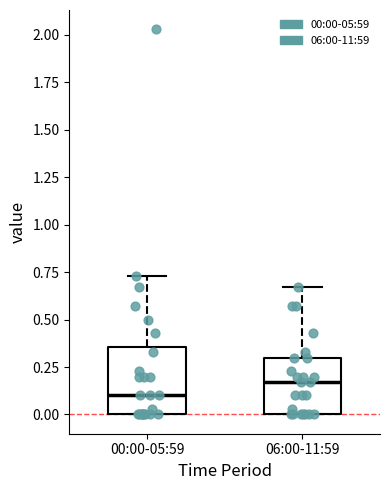

Reading left to right, read every box against the y-axis: the position of its median line, the range the box covers, and the ends of its whiskers. The values are not printed on the chart, so give them approximately, as read against the axis.

00:00-05:59: median 0.10, box 0.00 to 0.35, whiskers 0.00 to 0.75
06:00-11:59: median 0.15, box 0.00 to 0.30, whiskers 0.00 to 0.65